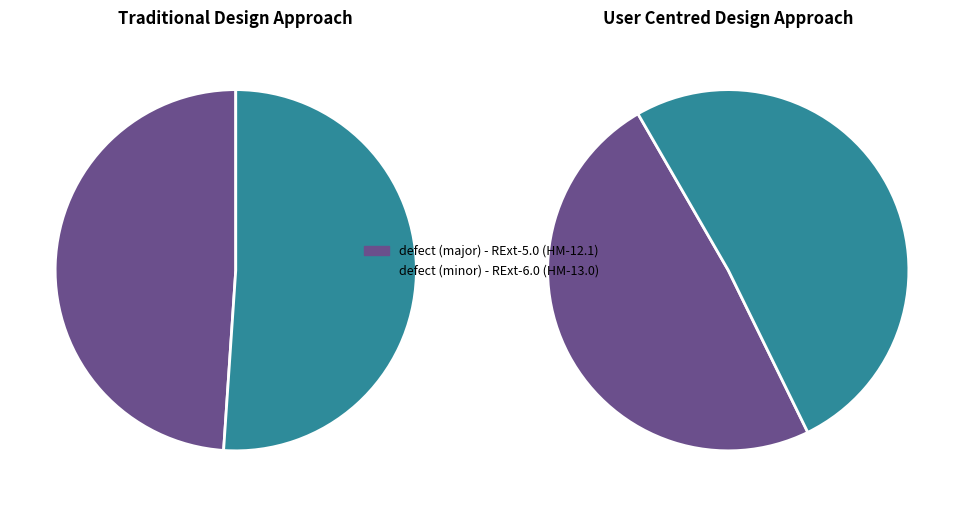

What percentage is the defect (minor) - RExt-6.0 (HM-13.0) slice, to the nearest percent?

51%